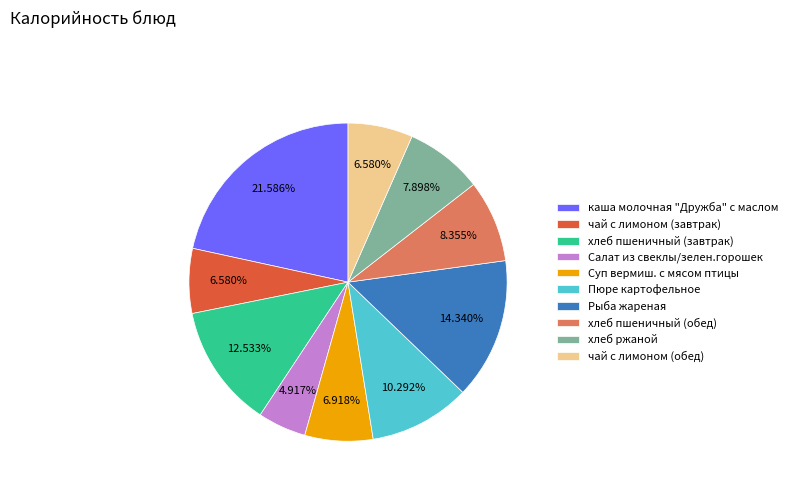

To the nearest percent, what is the average slice percentage?

10%